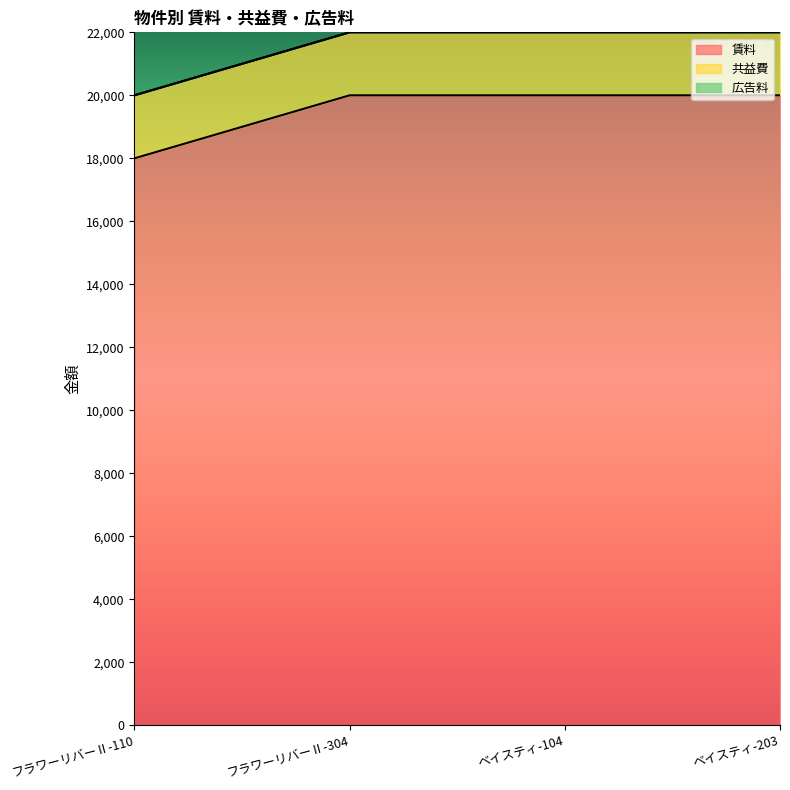

How many lines are shown in the chart?

3